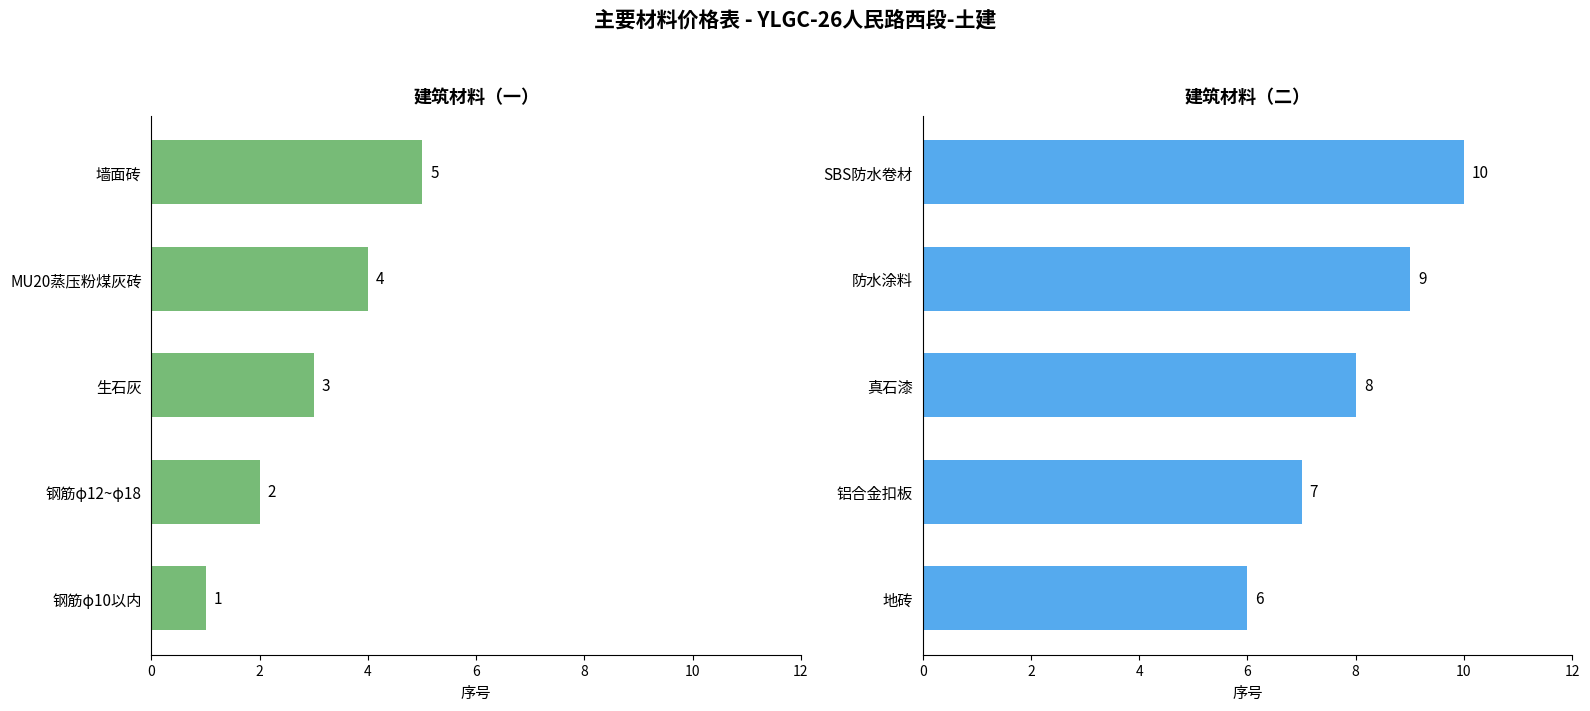

Which series has the widest spread of values?

建筑材料（一）